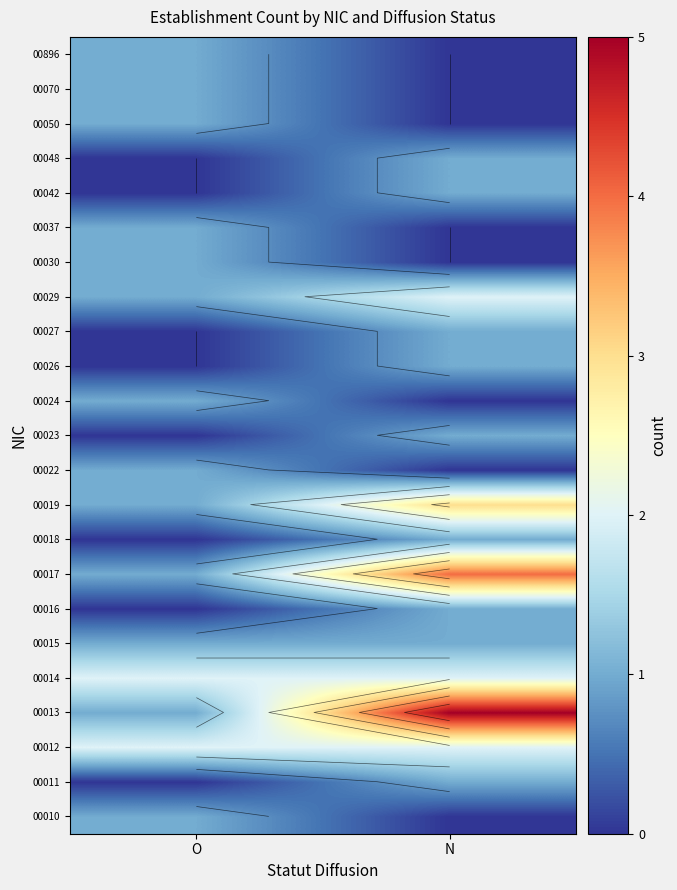

What is the difference between the 00050 values at N and O?

1